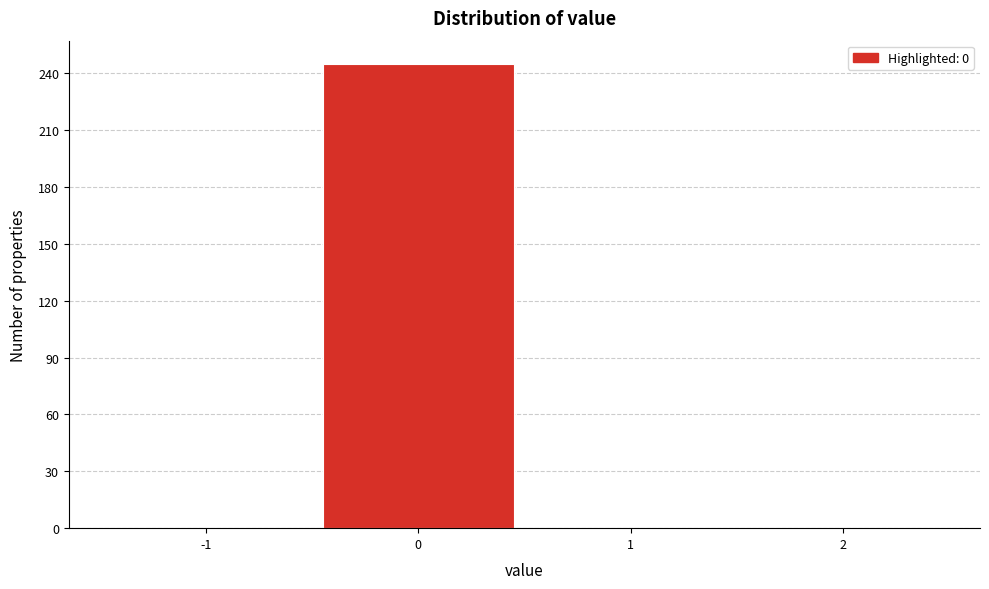

Reading left to right, what are all the values shown in this chart?

-1=0	0=245	1=0	2=0